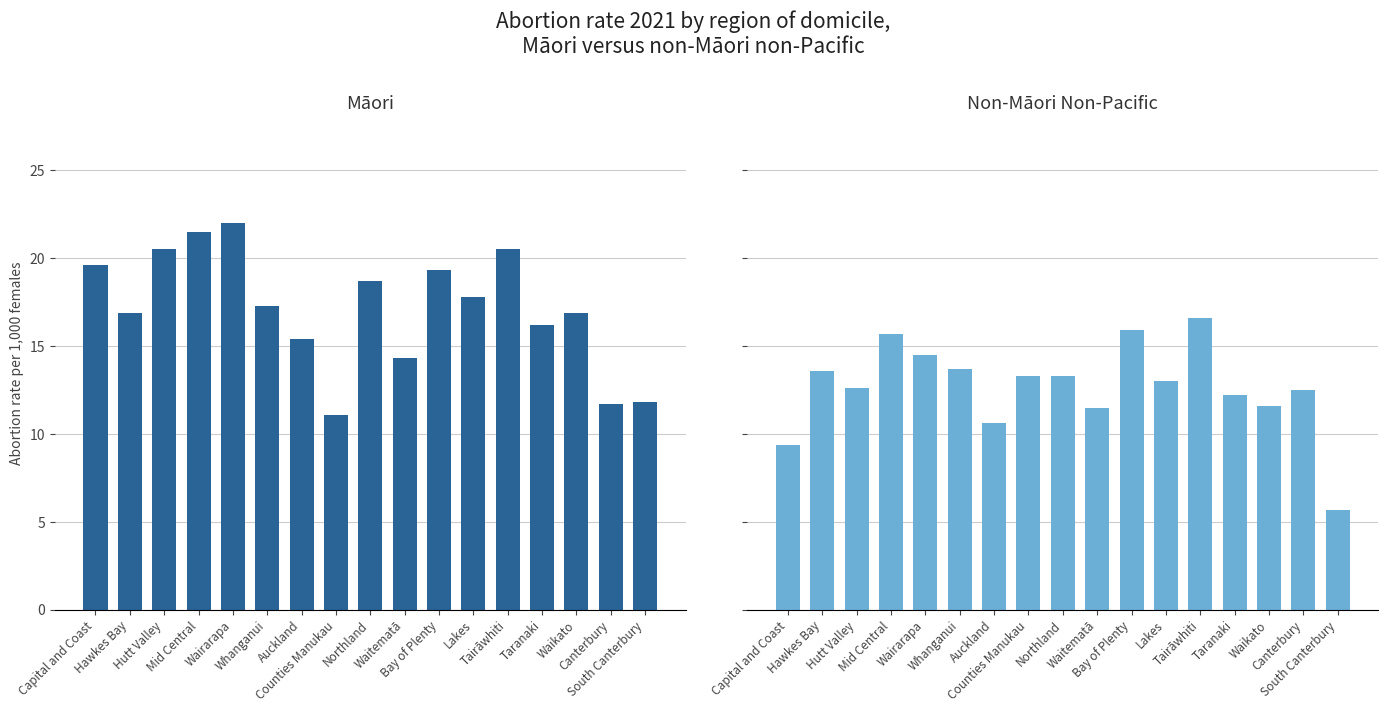

Rank the categories by Non-Māori Non-Pacific value from lowest to highest.

South Canterbury, Capital and Coast, Auckland, Waitematā, Waikato, Taranaki, Canterbury, Hutt Valley, Lakes, Counties Manukau, Northland, Hawkes Bay, Whanganui, Wairarapa, Mid Central, Bay of Plenty, Tairāwhiti